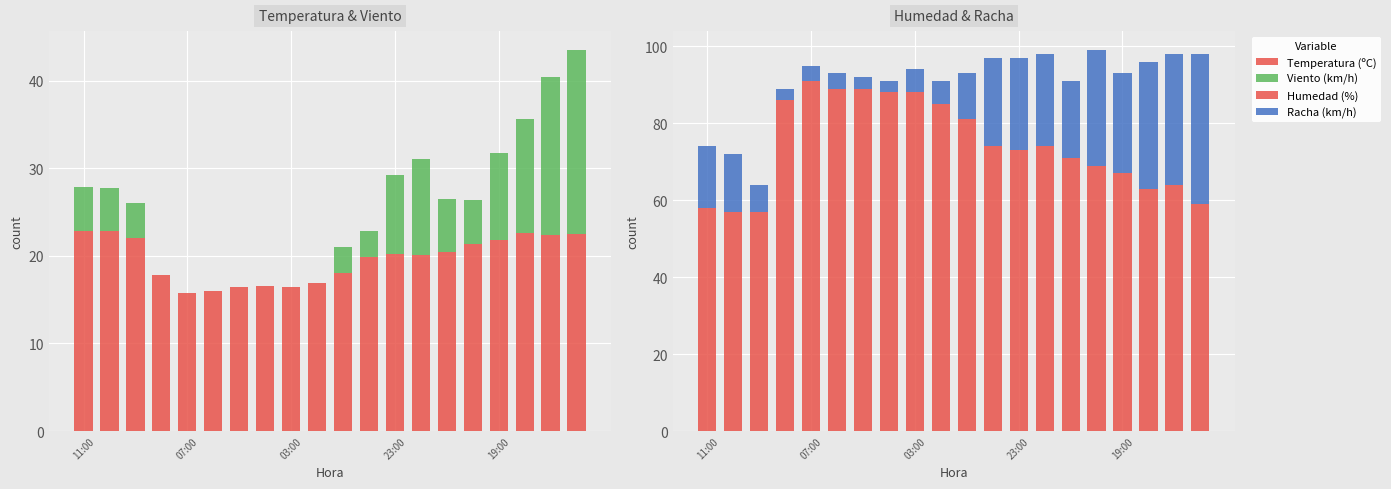

What is the greatest value displayed?

91.0